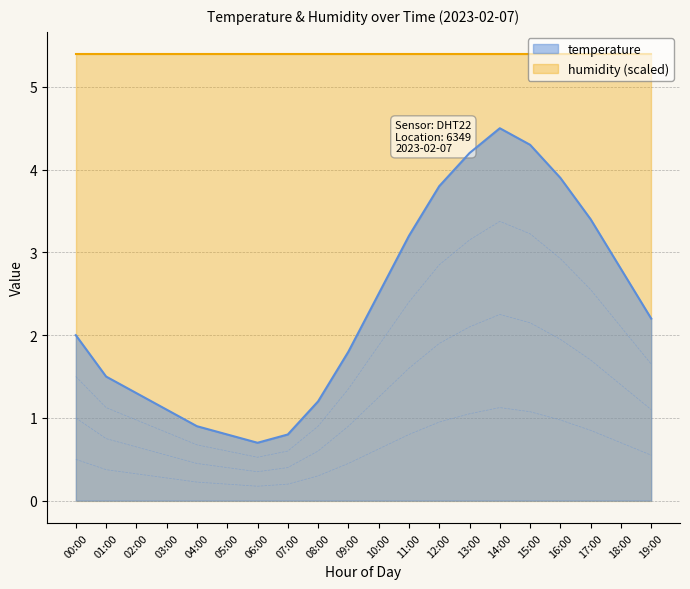

What is the smallest value displayed?

0.7